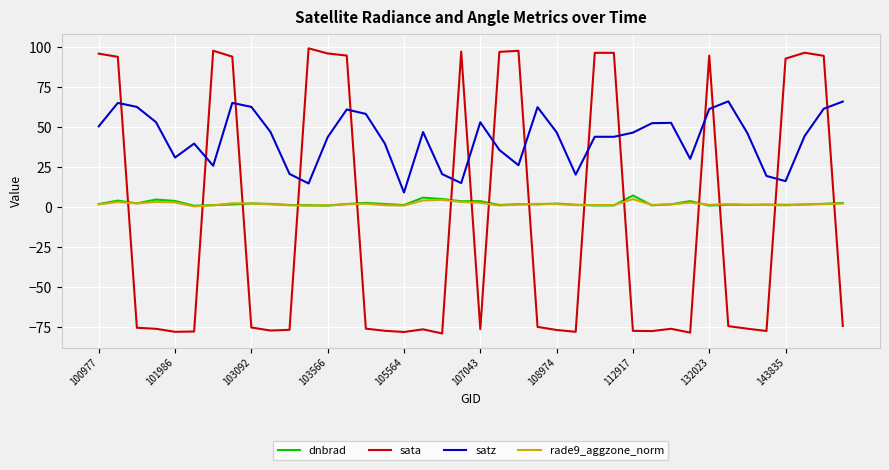

How many intersections are there between dnbrad and sata?

15